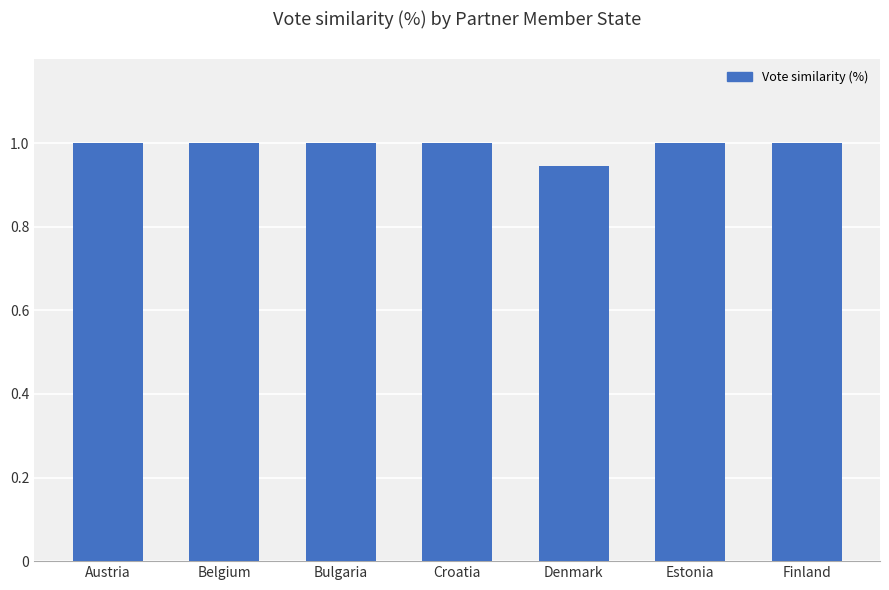

Which label corresponds to the smallest value in the chart?

Denmark